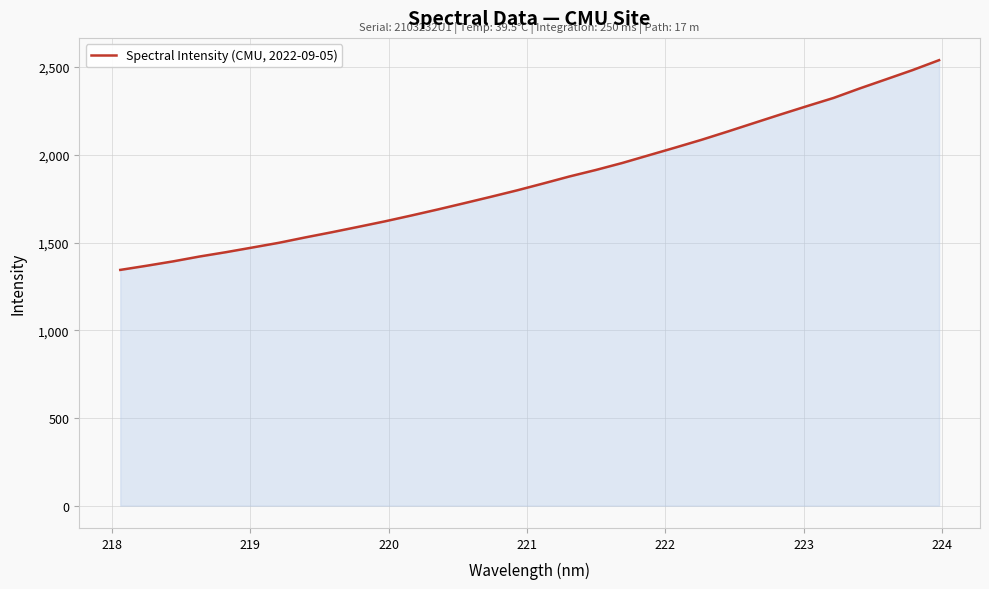

What is the smallest value displayed?

1343.9